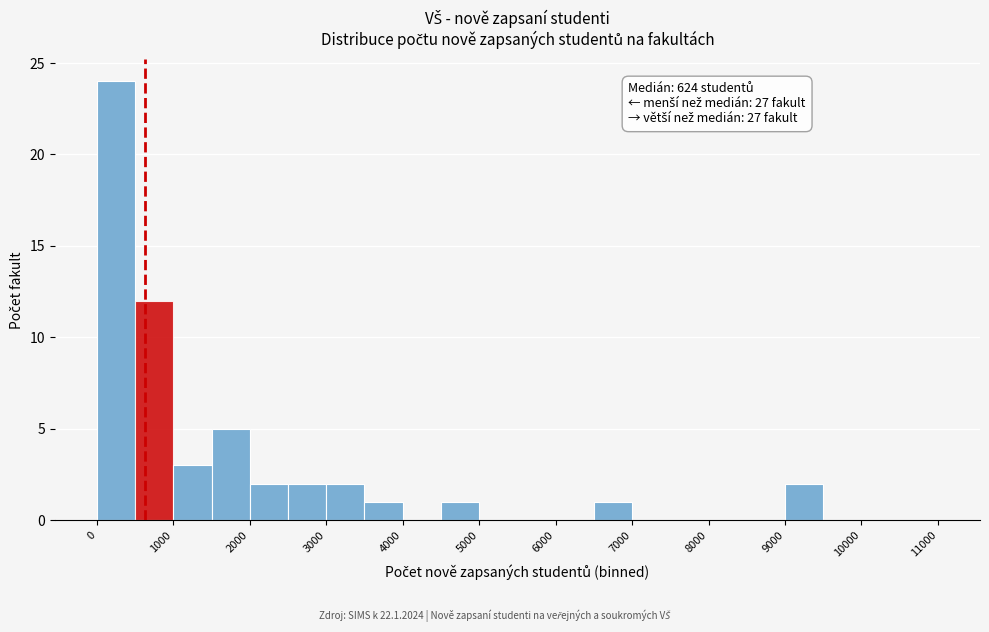

Which range on the x-axis has the tallest bar?

0 to 500